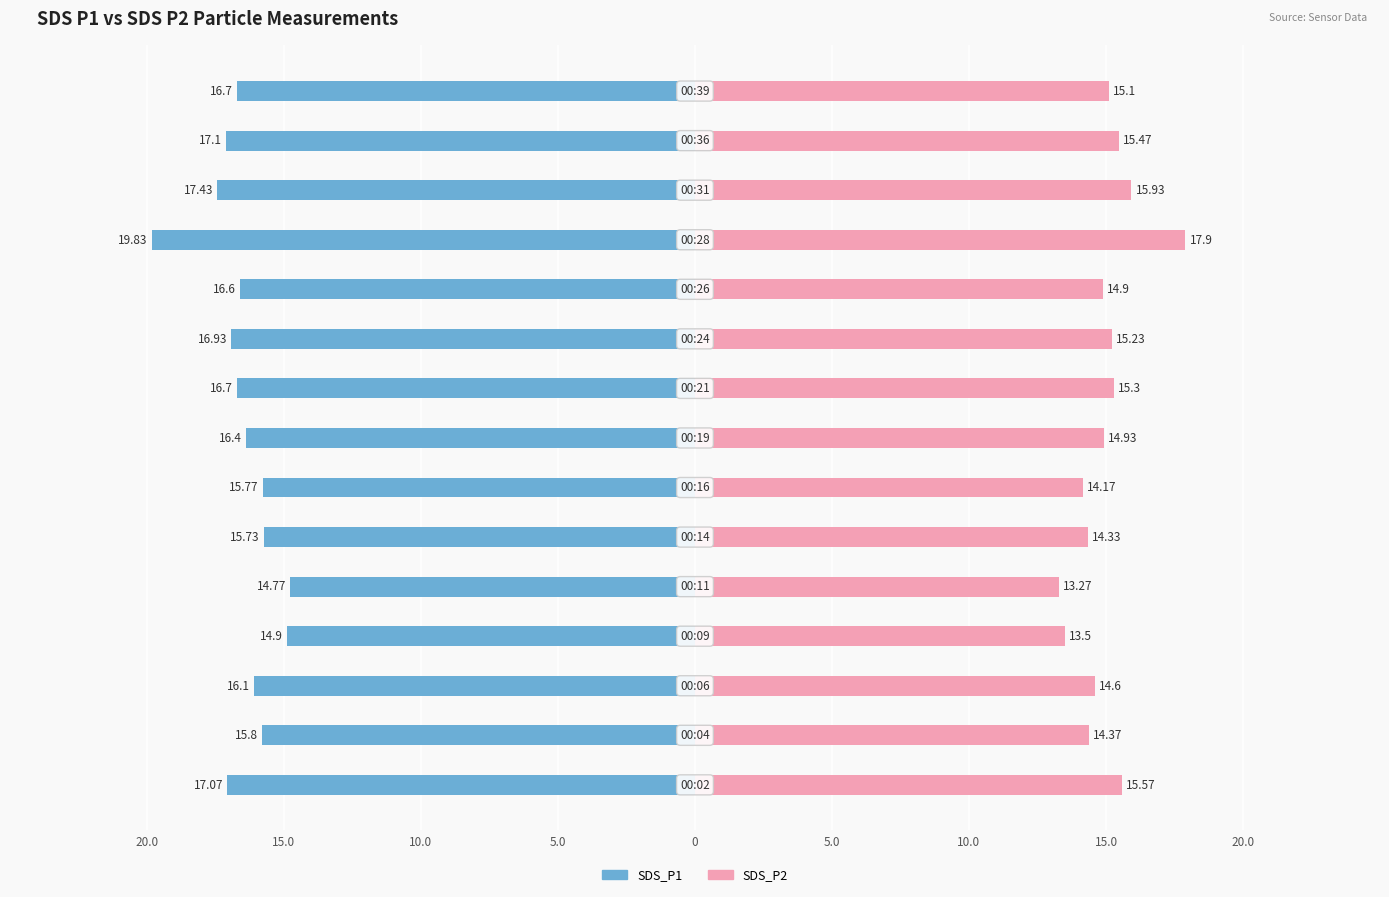

What is the highest value of the SDS_P2 series?

17.9